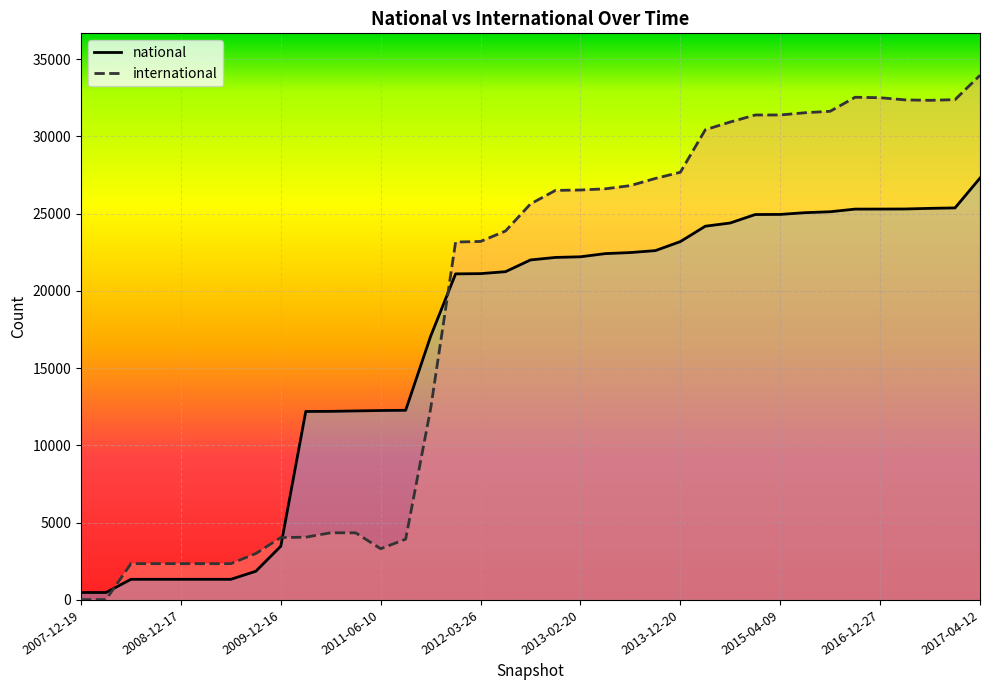

At 2011-06-10, list the series in order from largest to smallest.

national, international